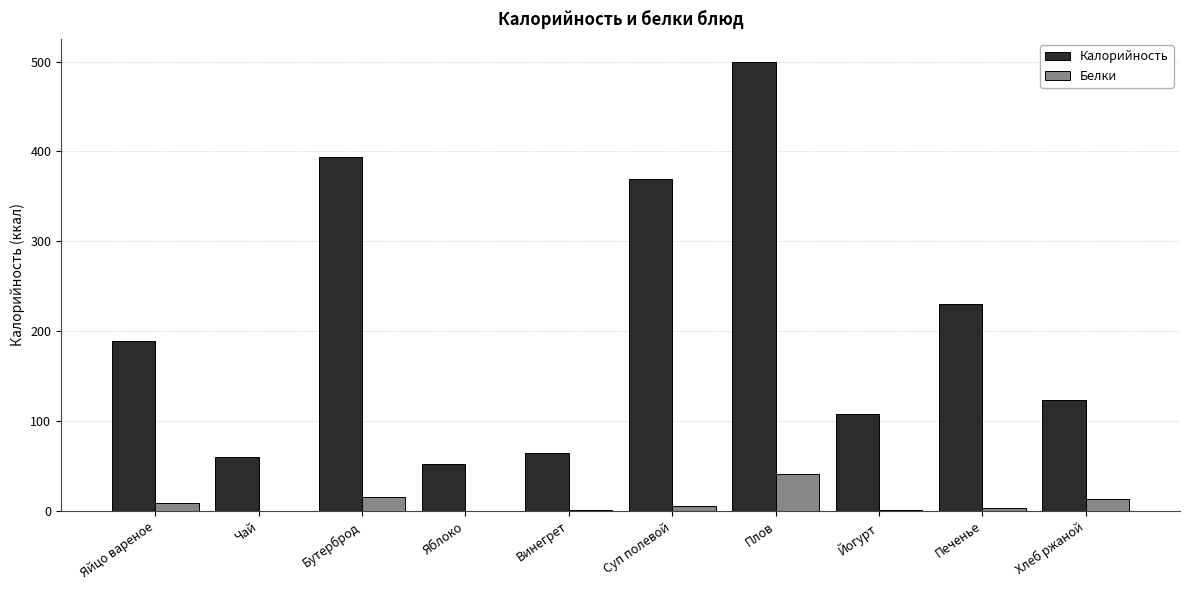

At which label does Белки first exceed 5?

Яйцо вареное